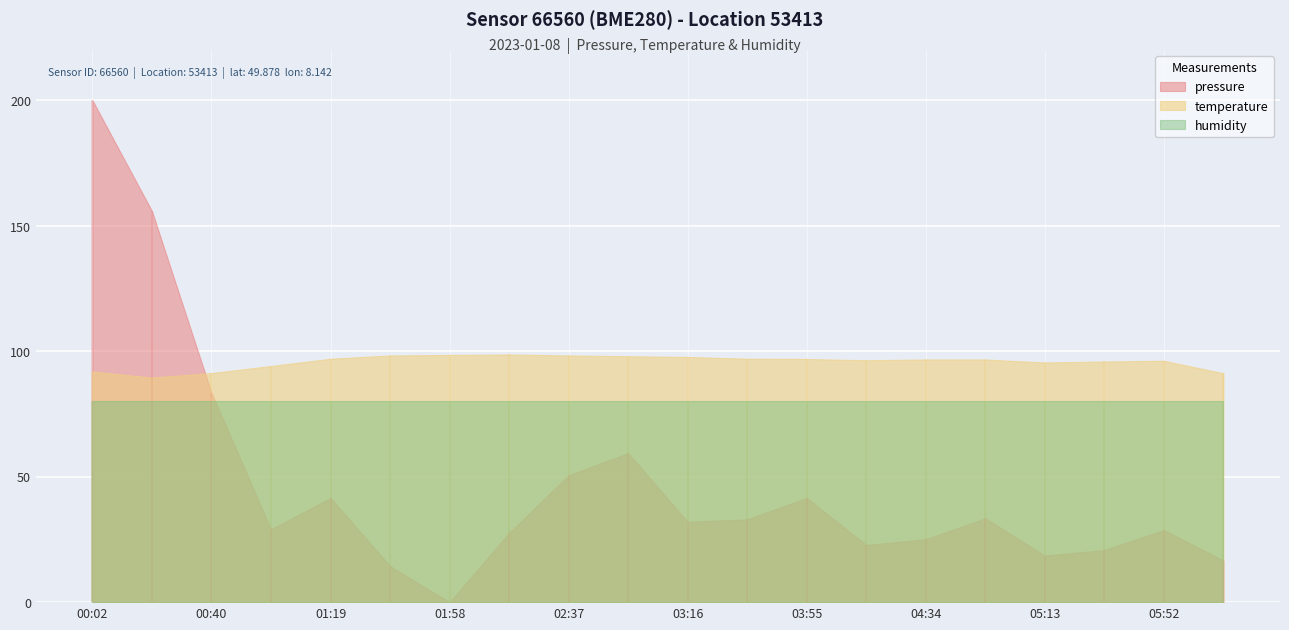

What is the label of the 19th point from the left?

05:52